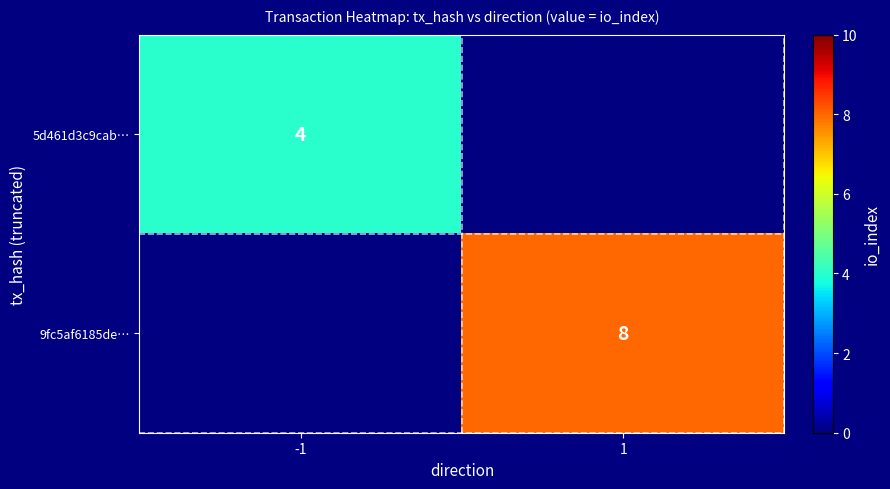

The 9fc5af6185de… series shows 8 at 1. True or false?

True